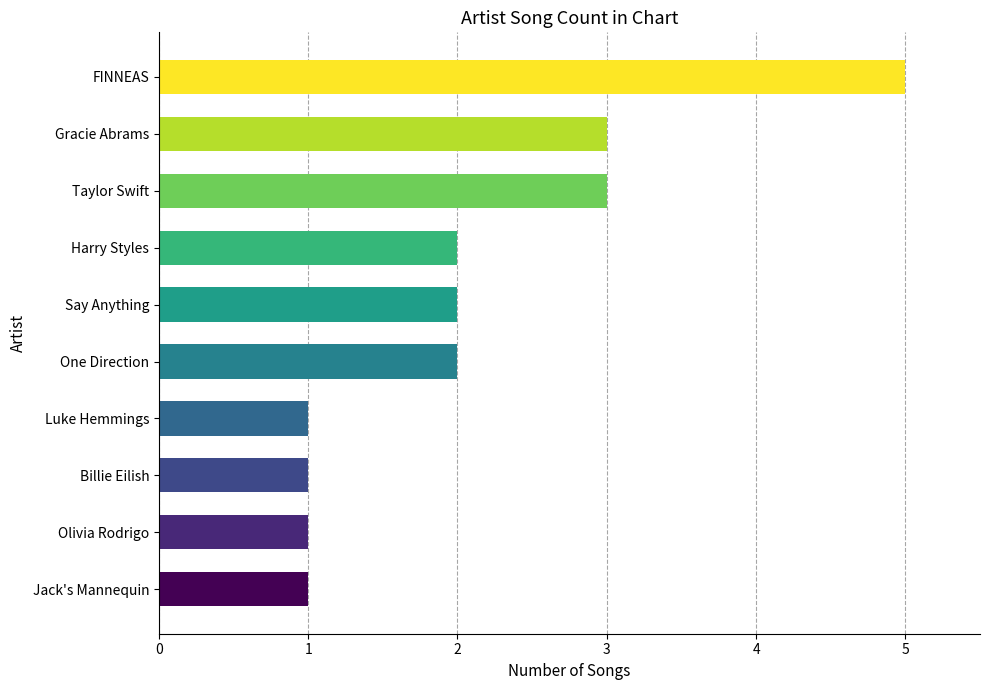

Reading bottom to top, what are all the values shown in this chart?

Jack's Mannequin=1	Olivia Rodrigo=1	Billie Eilish=1	Luke Hemmings=1	One Direction=2	Say Anything=2	Harry Styles=2	Taylor Swift=3	Gracie Abrams=3	FINNEAS=5